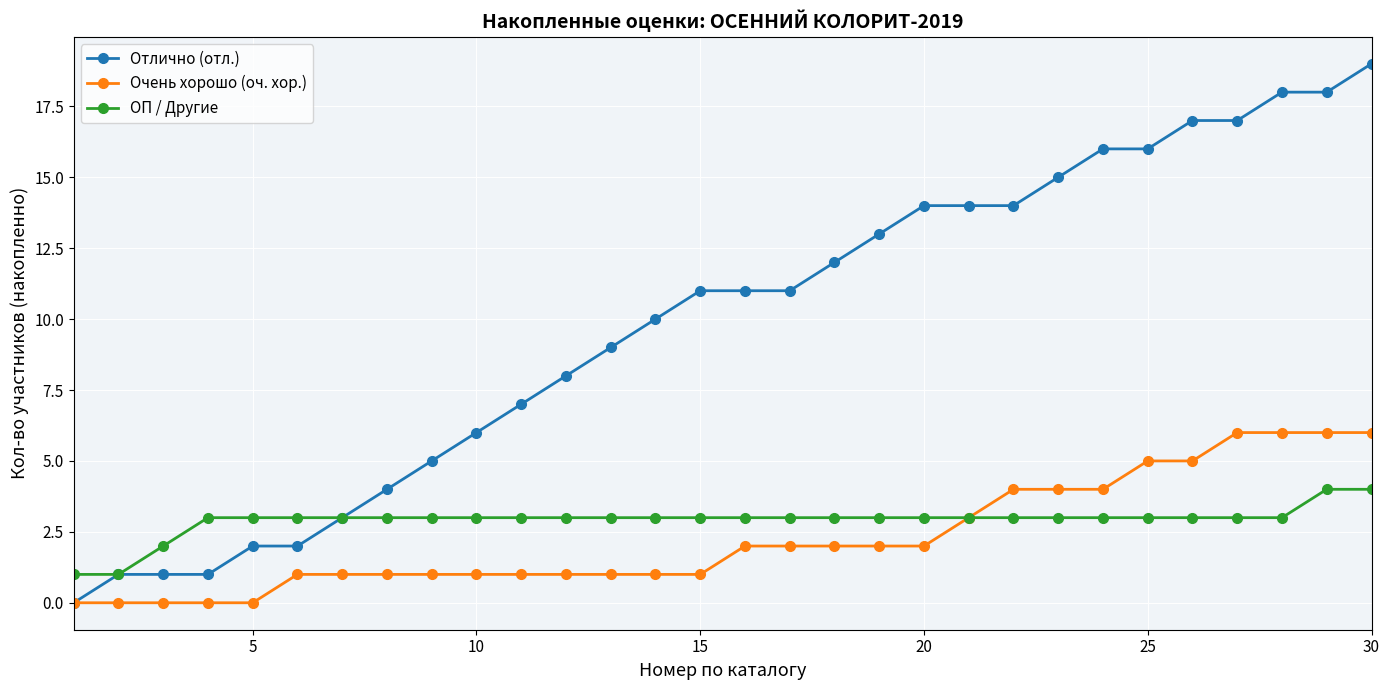

What is the maximum value for ОП / Другие?

4